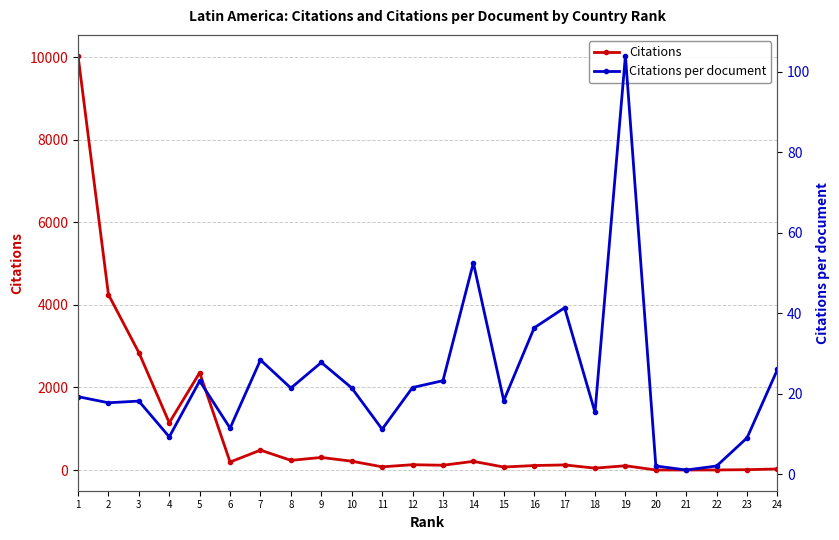

What is the value of the Citations point at the 18th from the left?

46.0